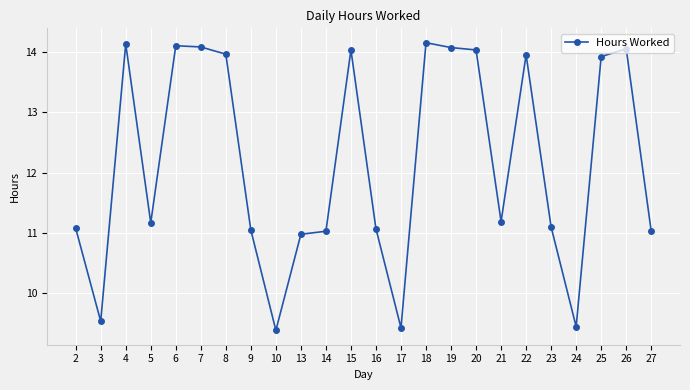

Is it true that the value at 21 is 11.2?

True